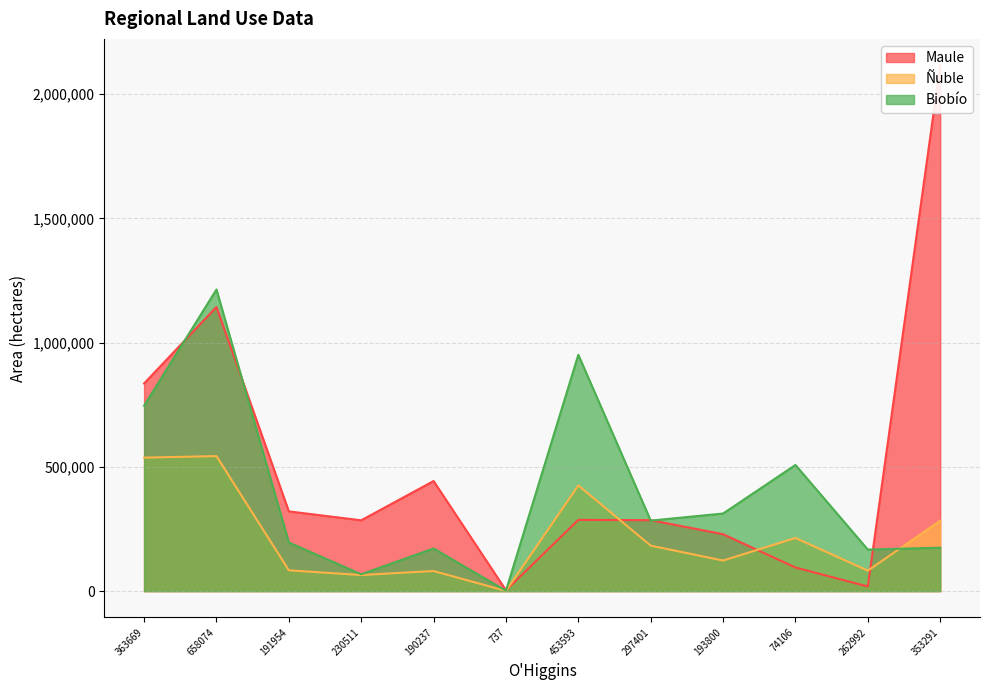

What is the label of the 8th point from the left?

297401